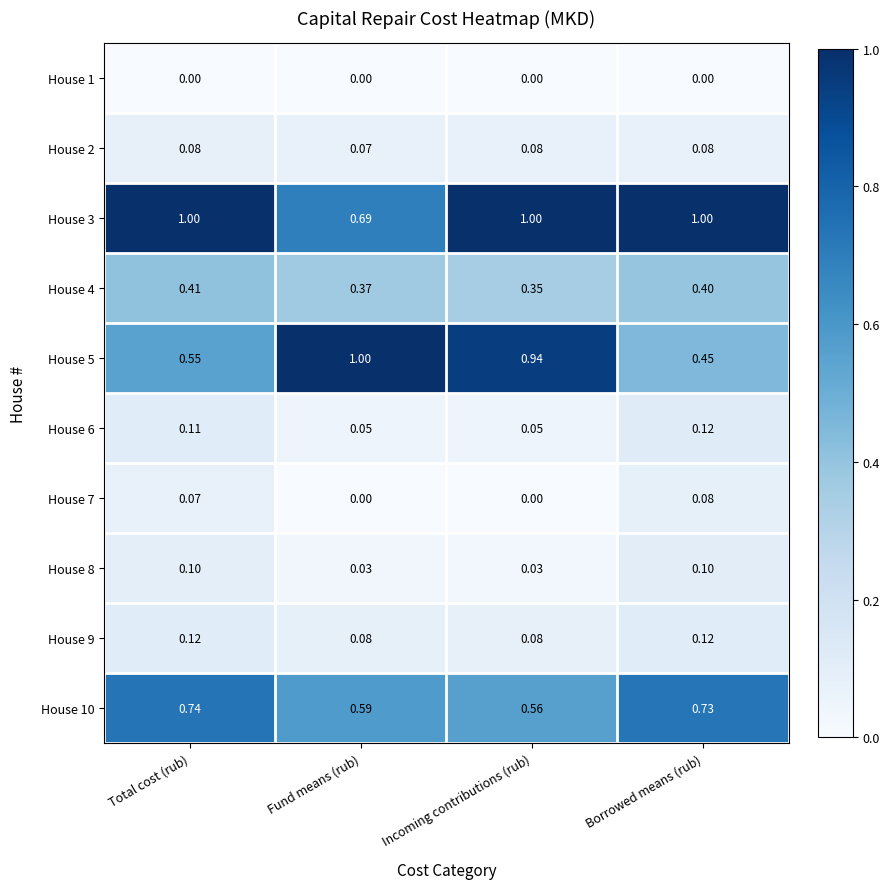

At which label does House 5 reach its peak?

Fund means (rub)